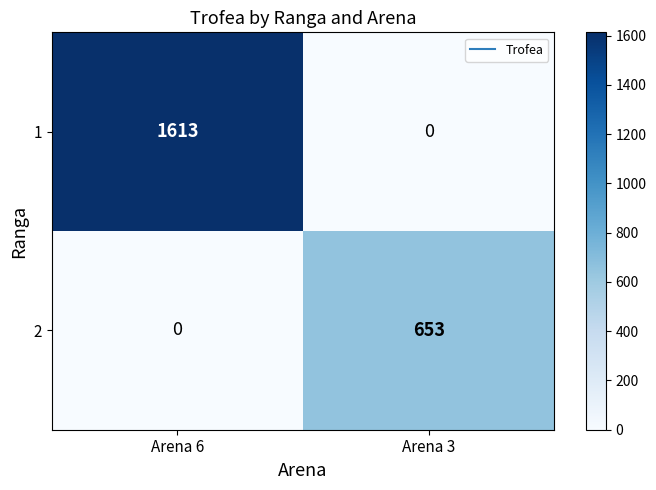

Reading right to left, extract all data points from this chart.

1: 0	1613
2: 653	0